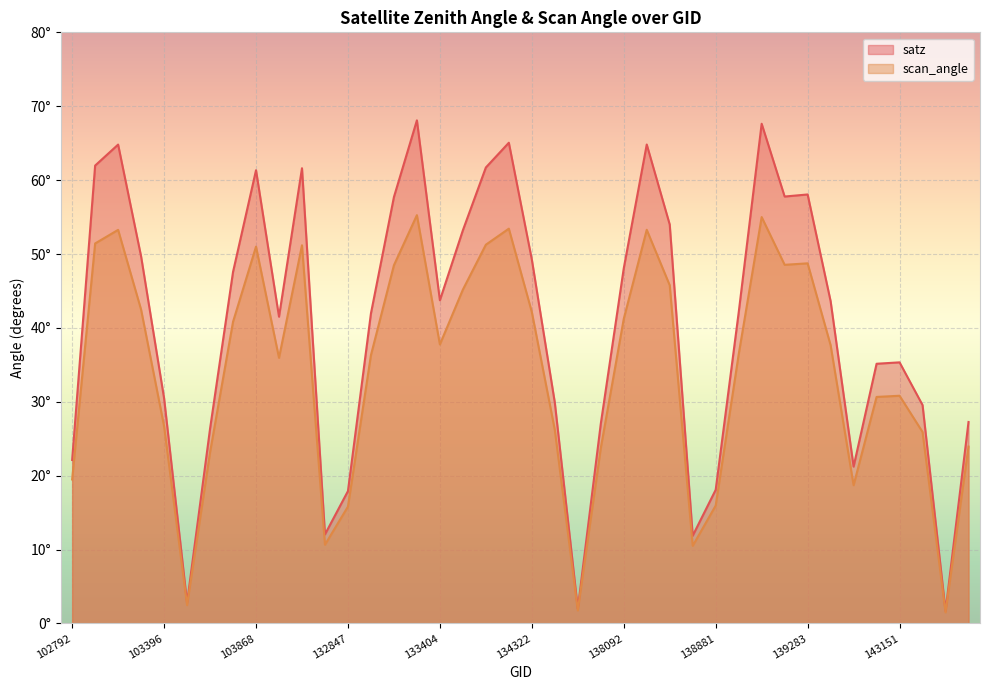

How many data points does each series have?

40